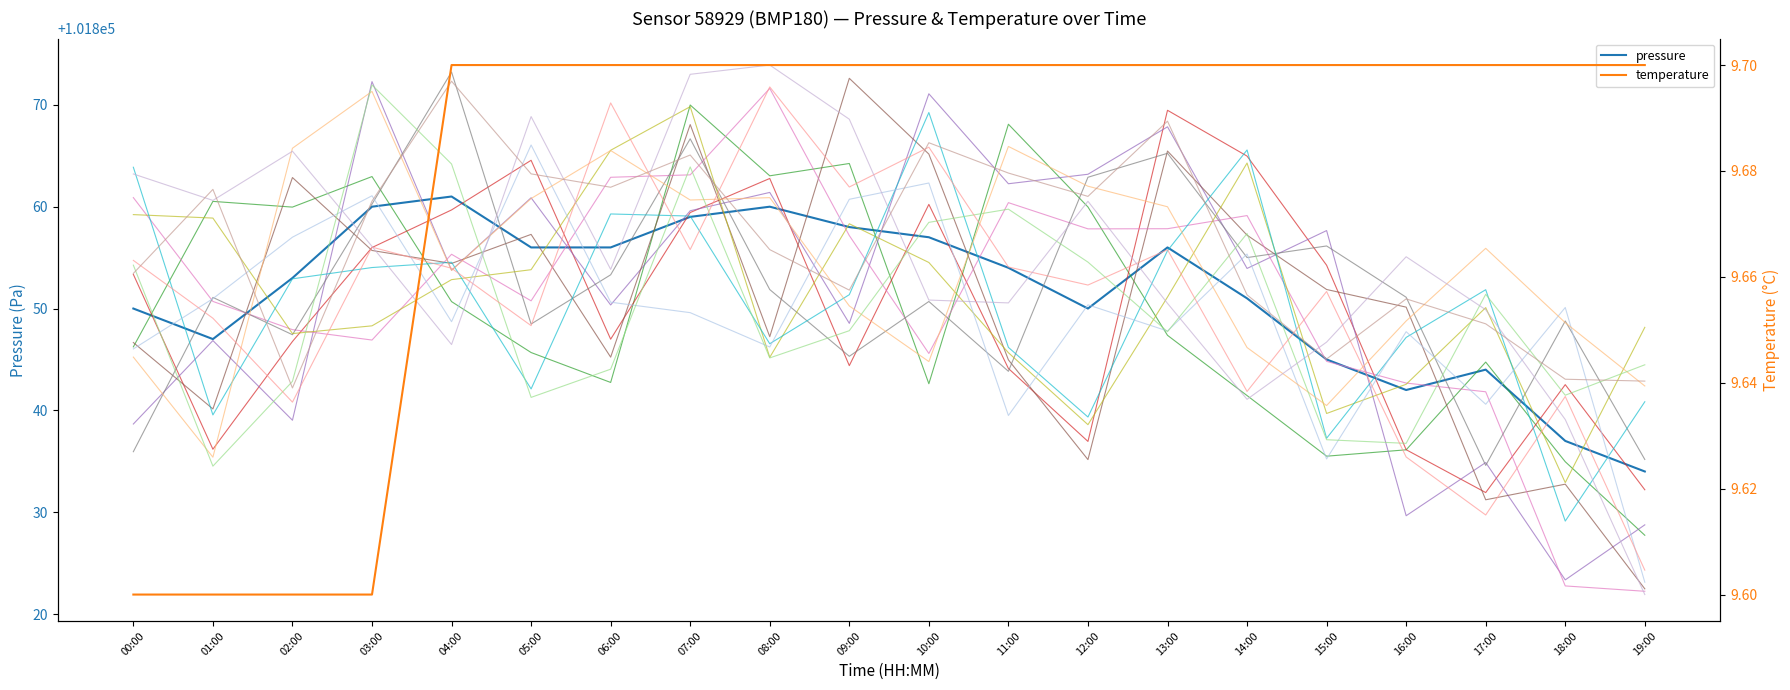

What is the difference between the maximum and minimum values in the temperature series?

0.1